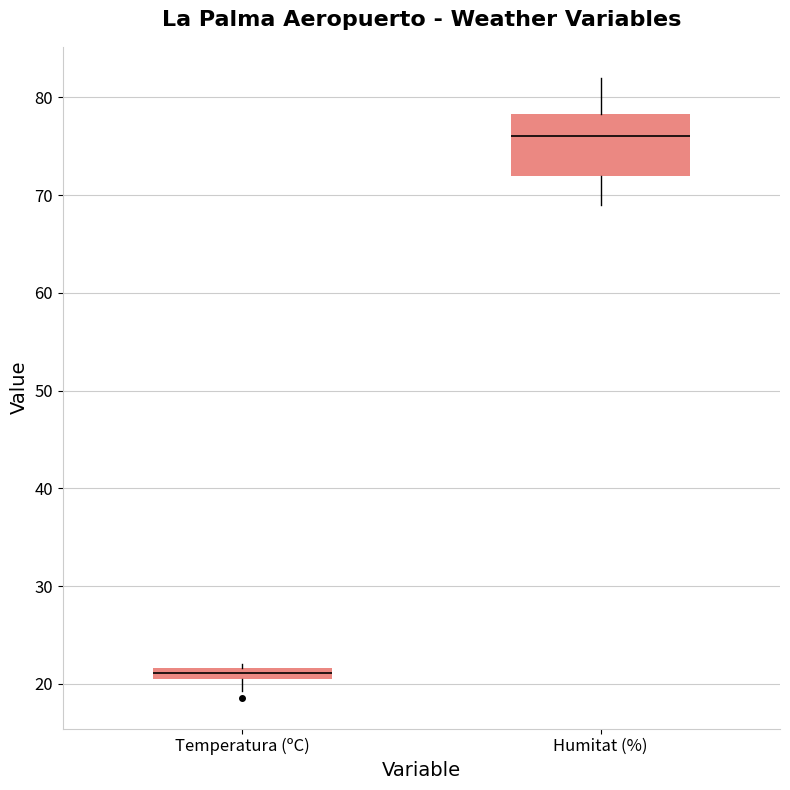

Comparing the boxes themselves (not the whiskers), which one is the tallest?

Humitat (%)